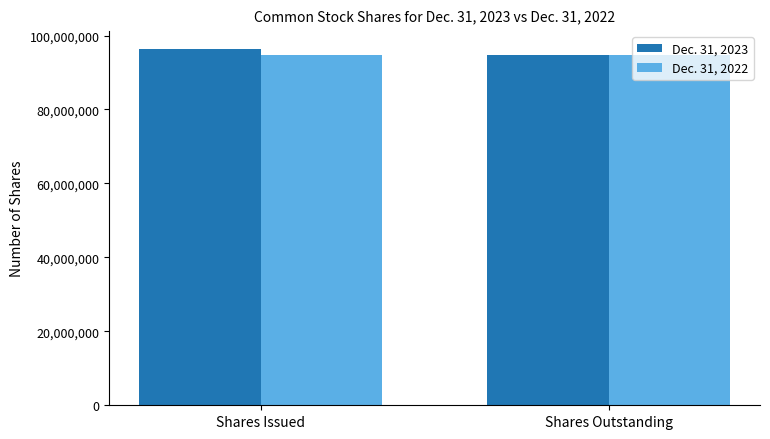

What is the minimum value shown in the chart?

94829794